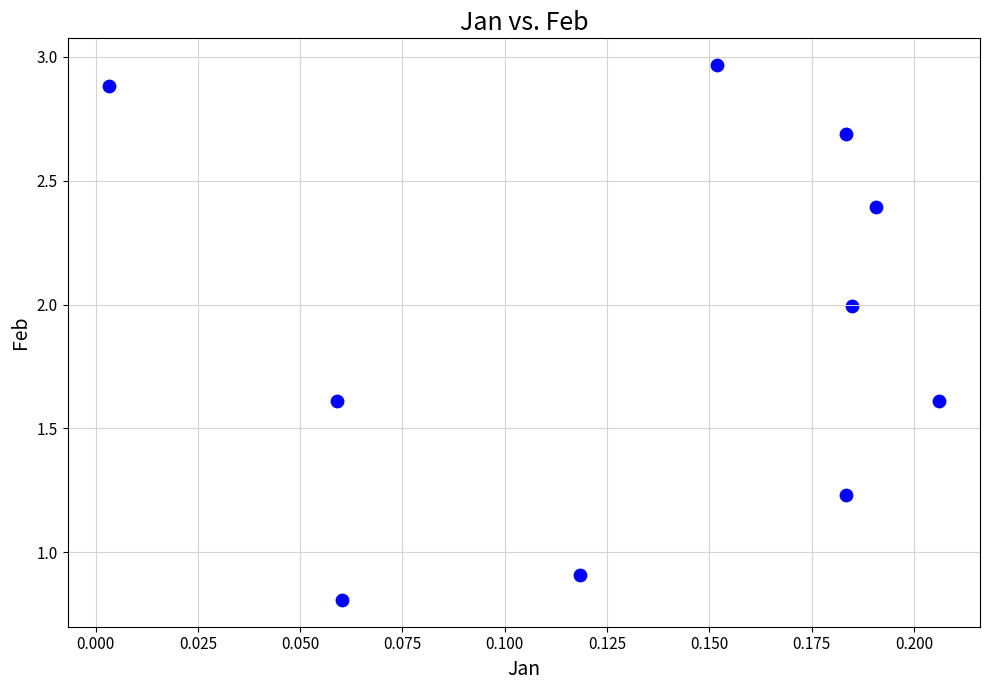

What is the range of Y values (max minus min)?

2.2